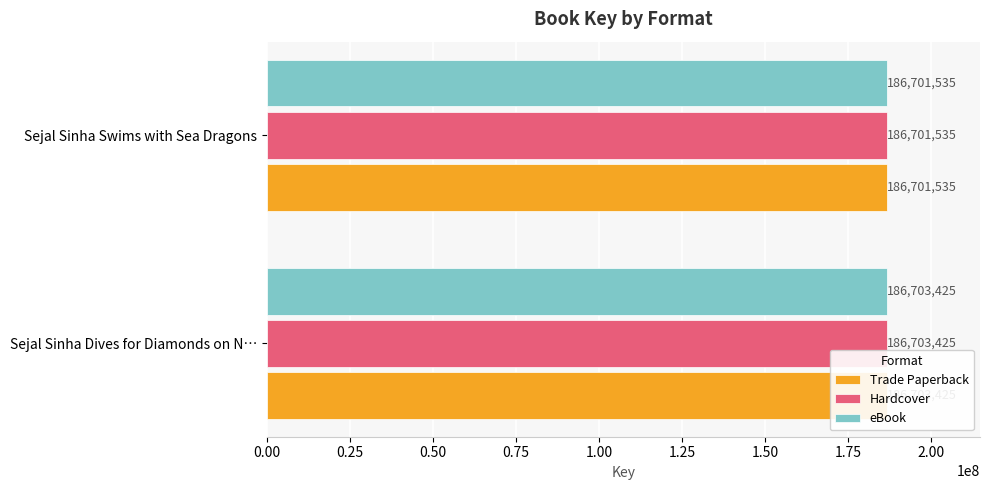

Which series has the largest total across all categories?

Trade Paperback